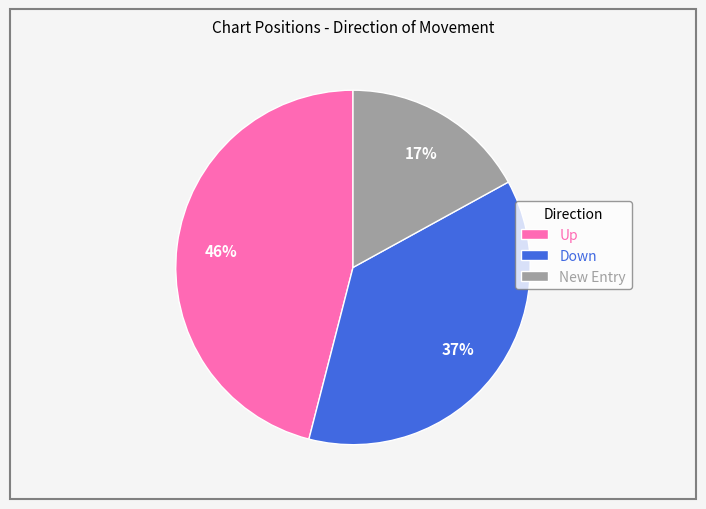

To the nearest percent, what is the average slice percentage?

33%